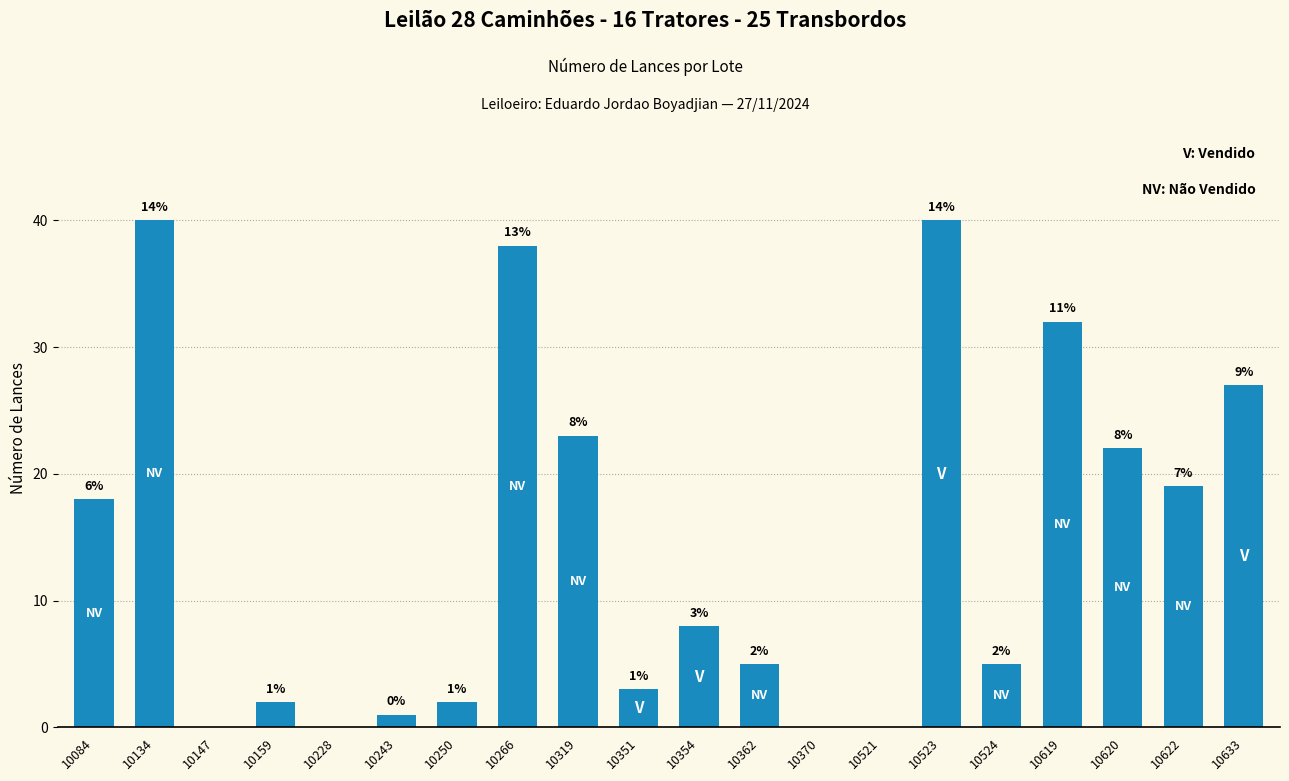

Which has a higher value, 10147 or 10622?

10622